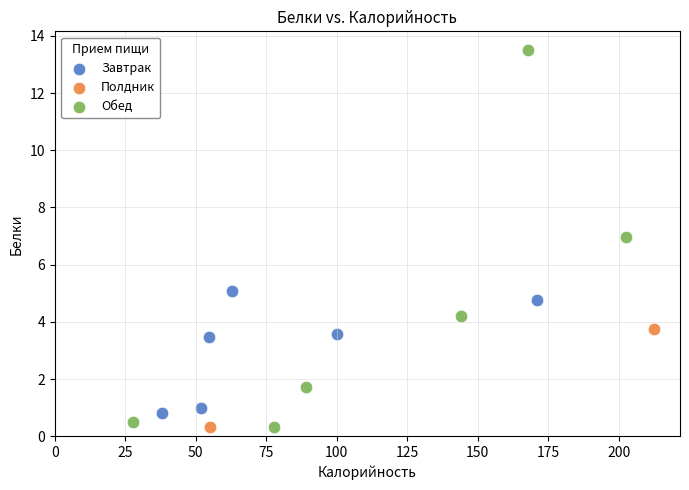

Which series has the largest Y range (max minus min)?

Обед